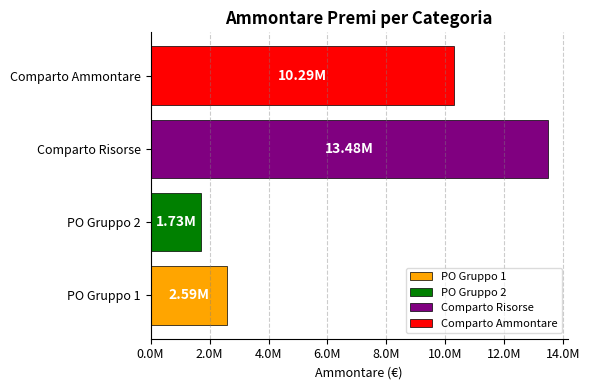

Does the chart contain any negative values?

No